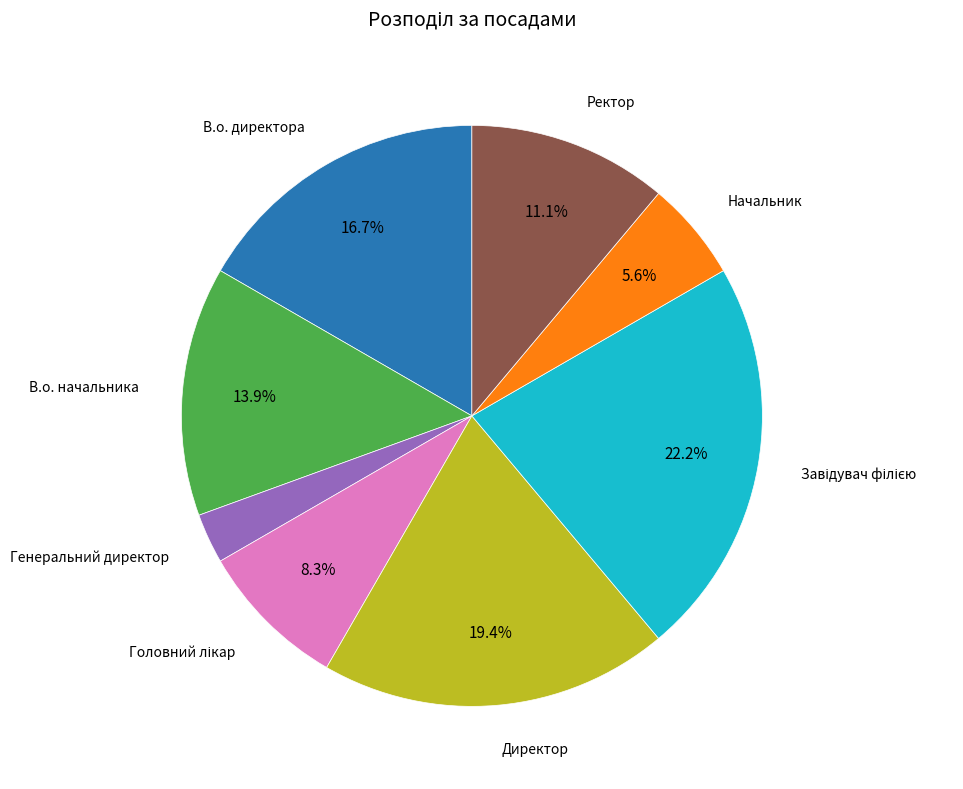

Does any single category account for the majority?

No